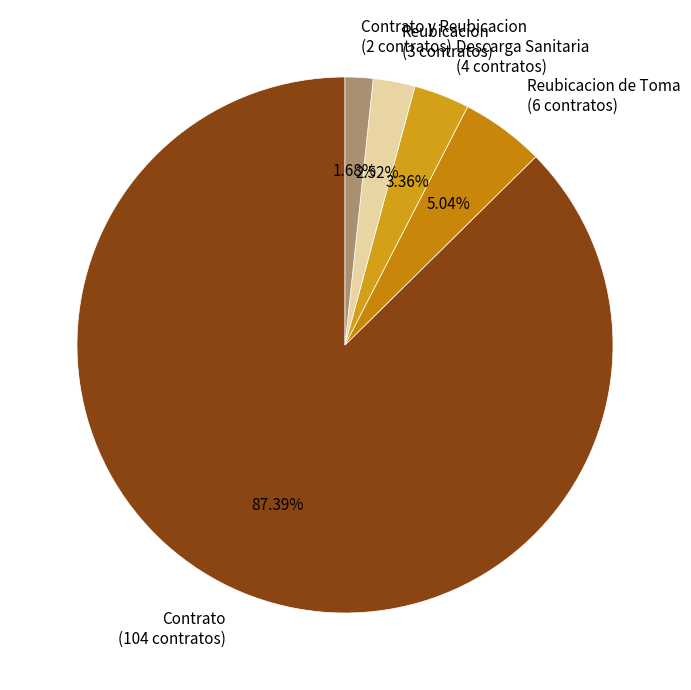

The Reubicacion de Toma slice represents 15% of the pie. True or false?

False